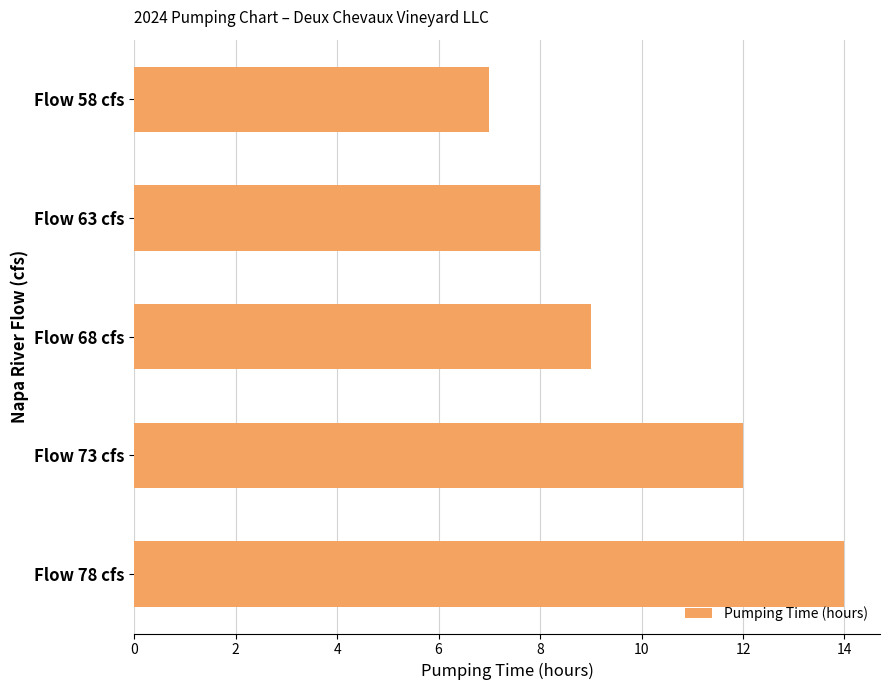

Reading bottom to top, transcribe all the data shown in this chart.

14	12	9	8	7